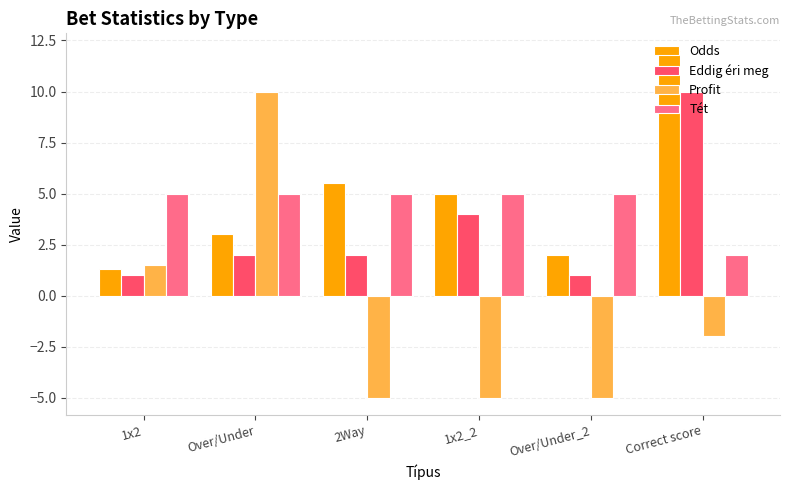

At which label does Odds first exceed 5?

2Way